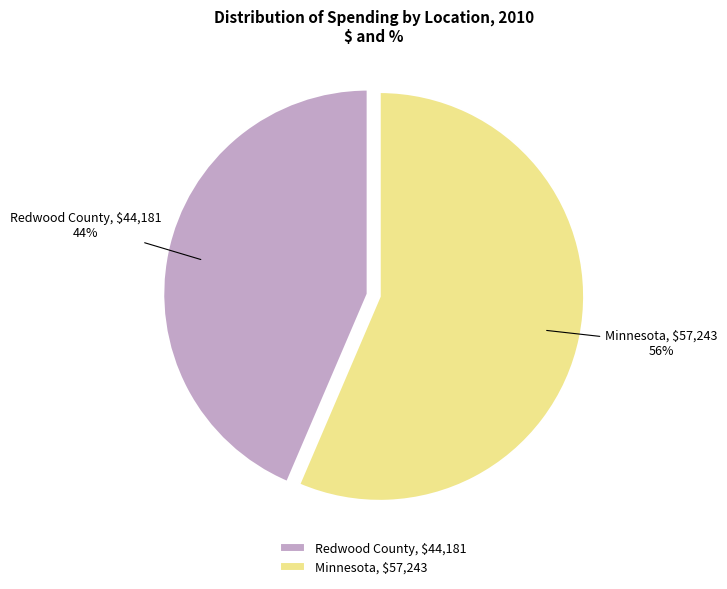

Is it true that Redwood County is 44% of the pie?

True